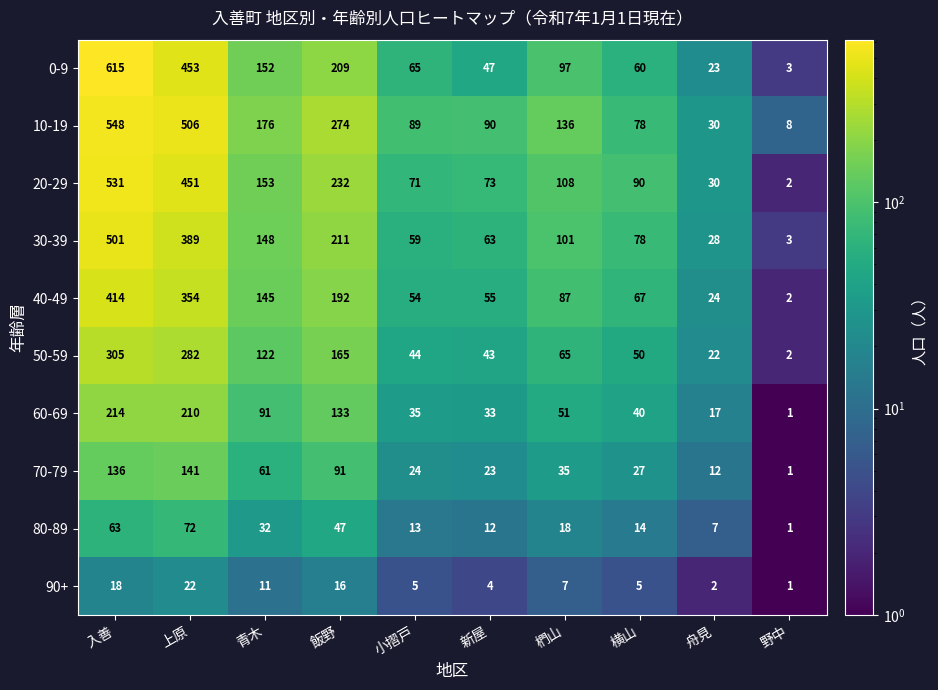

What is the approximate value of 0-9 at 新屋, to the nearest 50?

50